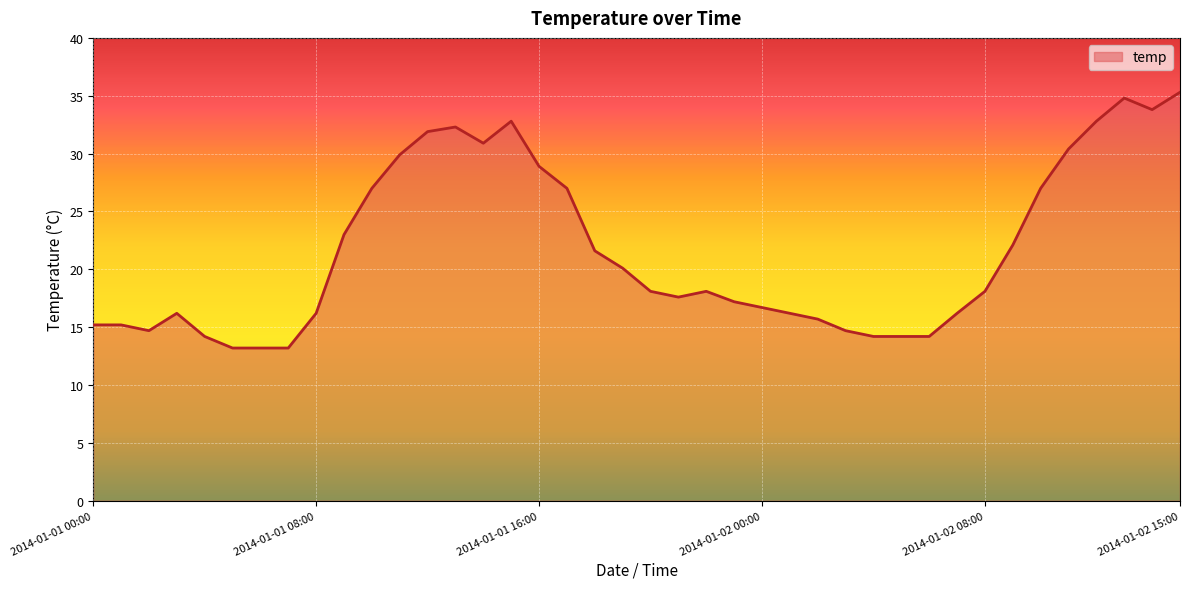

What is the greatest value displayed?

35.3